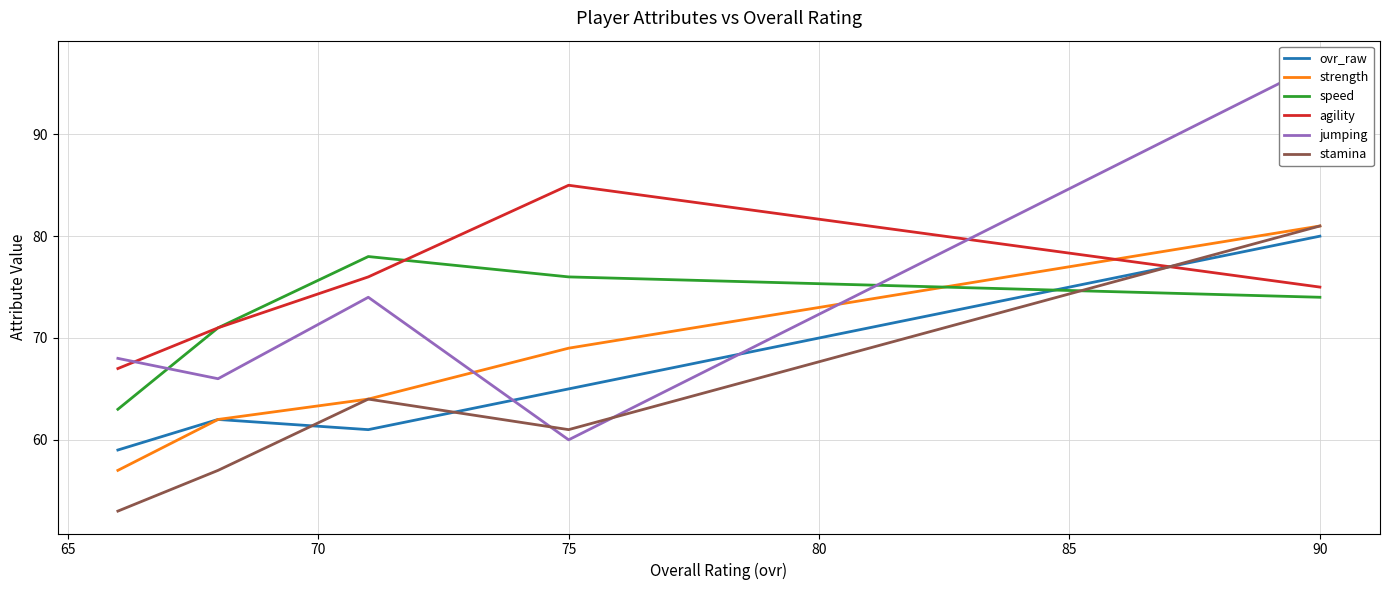

The value of agility at 80 is 32. True or false?

False